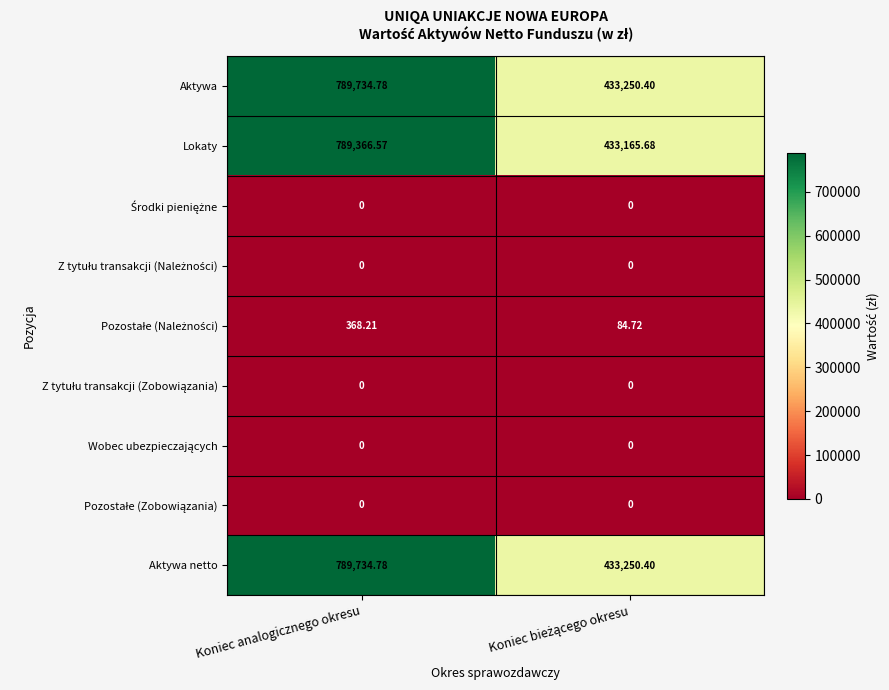

At which category is the sum across all series the highest?

Koniec analogicznego okresu